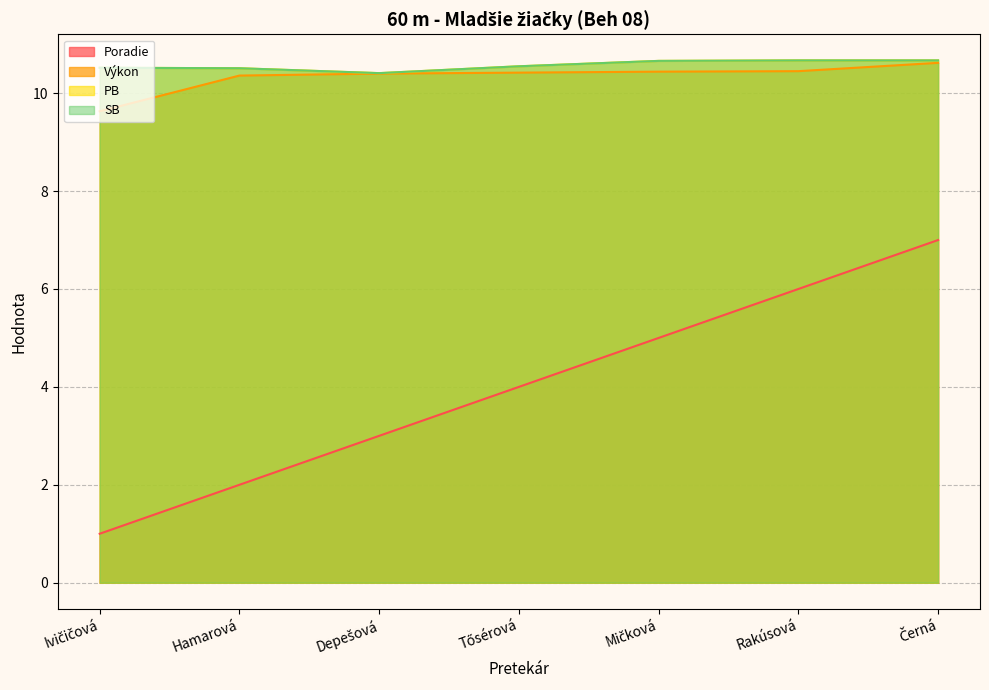

True or false: Výkon and SB intersect in this chart.

False